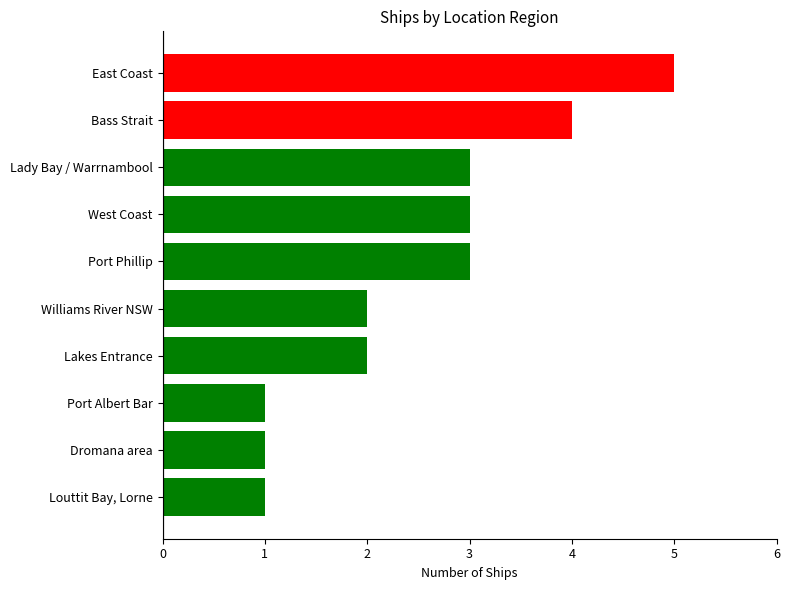

Is it true that the value at West Coast is 2?

False